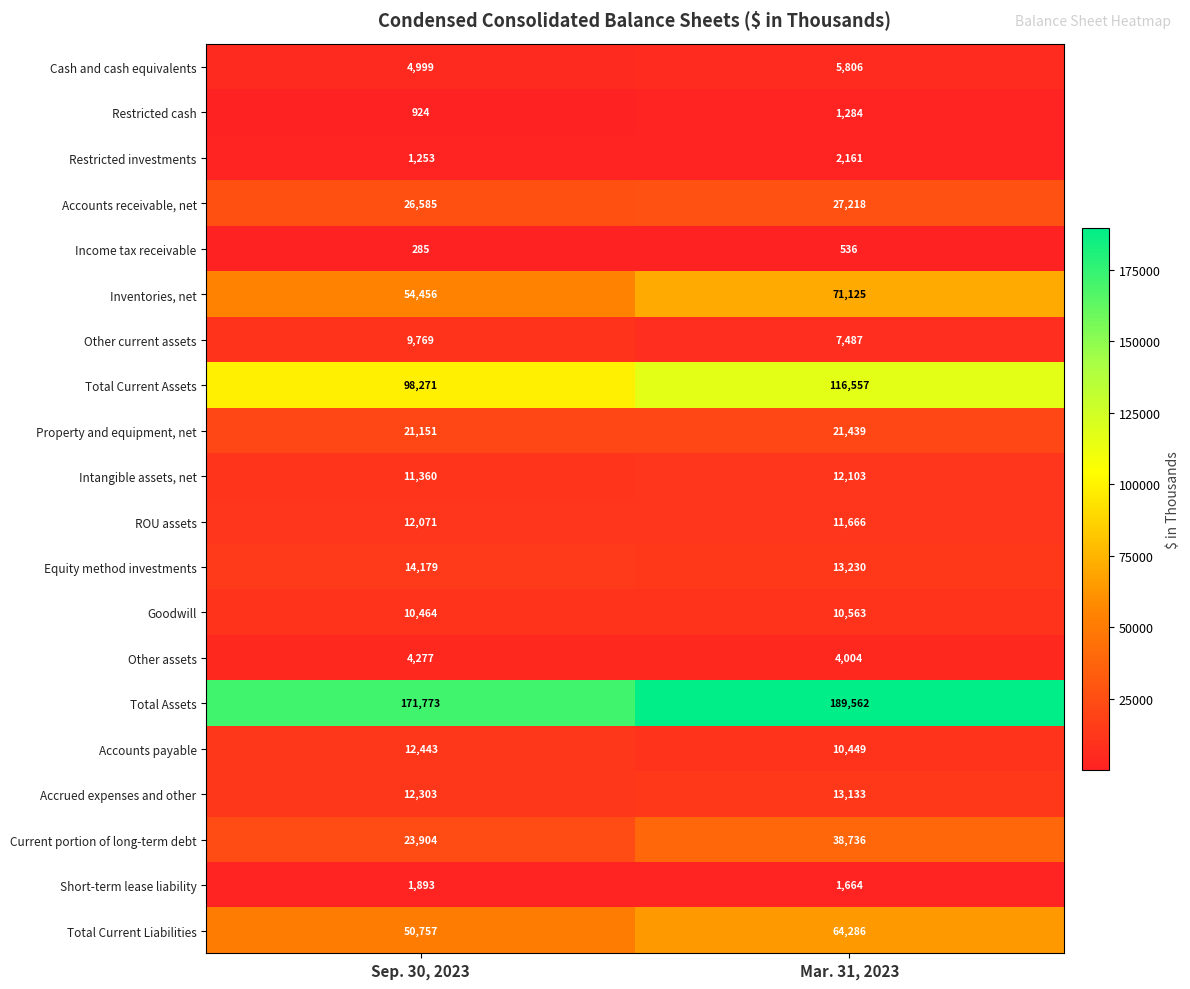

What value does the Current portion of long-term debt series have at Mar. 31, 2023, to the nearest 100?

38700